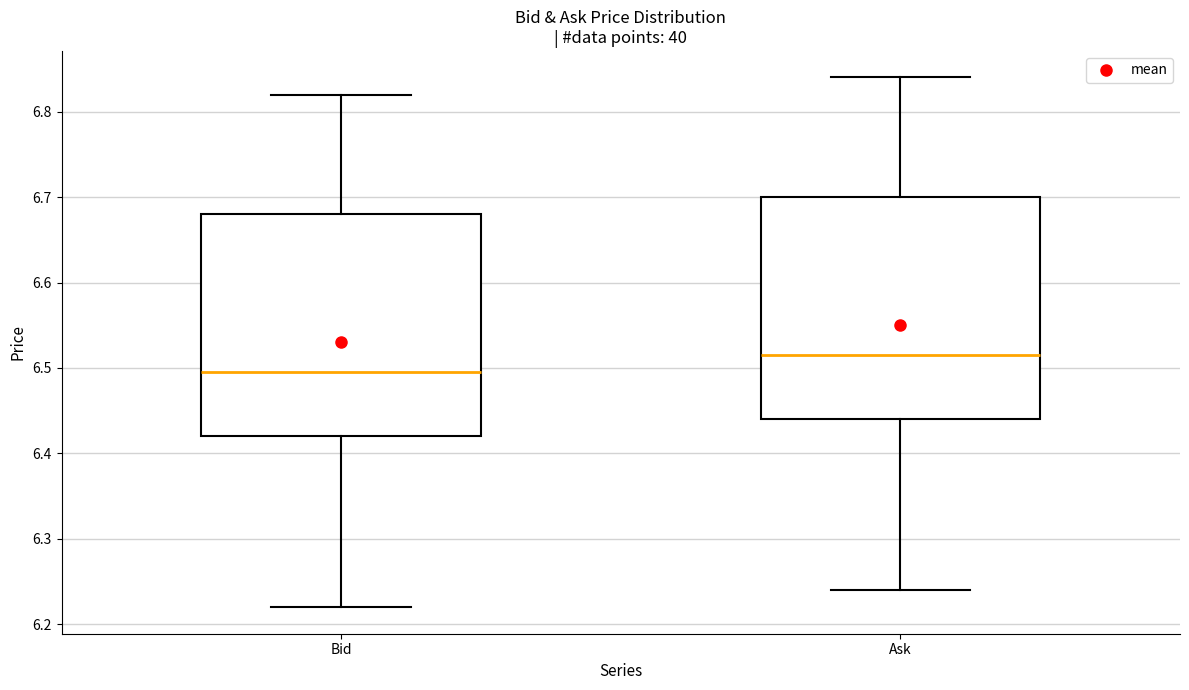

Reading left to right, transcribe this box plot: for each box, give where its median line is, the range the box spans, and where its two whiskers end, as read against the y-axis. The values are not printed on the chart, so give them approximately, as read against the axis.

Bid: median 6.50, box 6.42 to 6.68, whiskers 6.22 to 6.82
Ask: median 6.52, box 6.44 to 6.70, whiskers 6.24 to 6.84